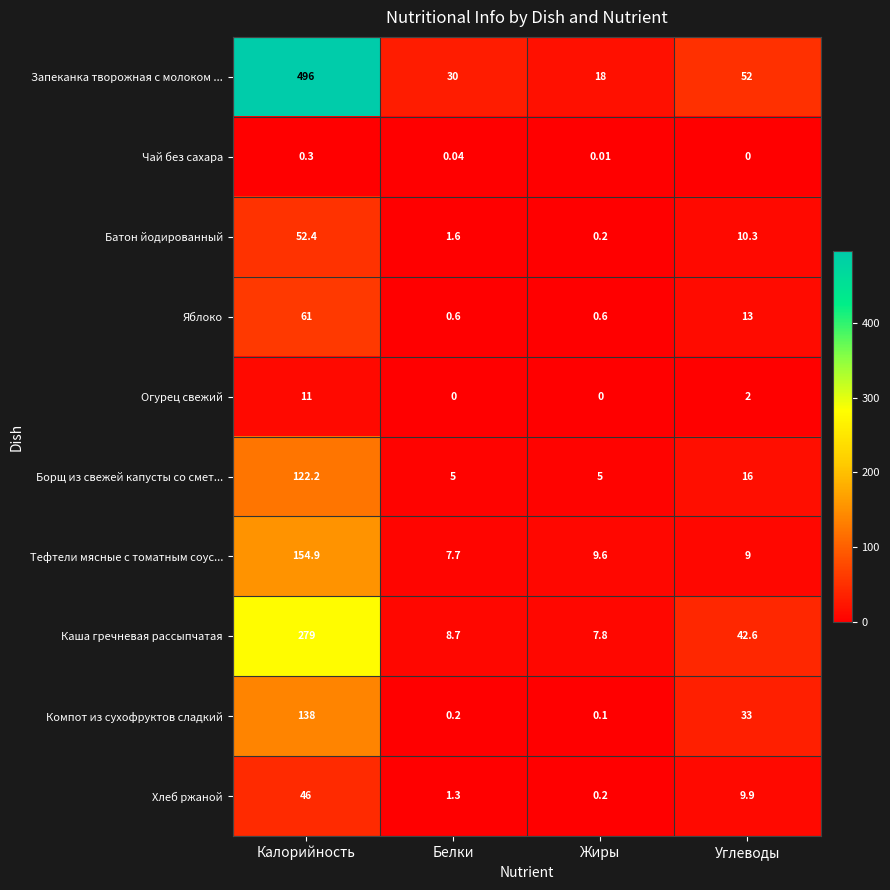

Is the value of Яблоко at Калорийность greater than the value of Хлеб ржаной at Белки?

Yes